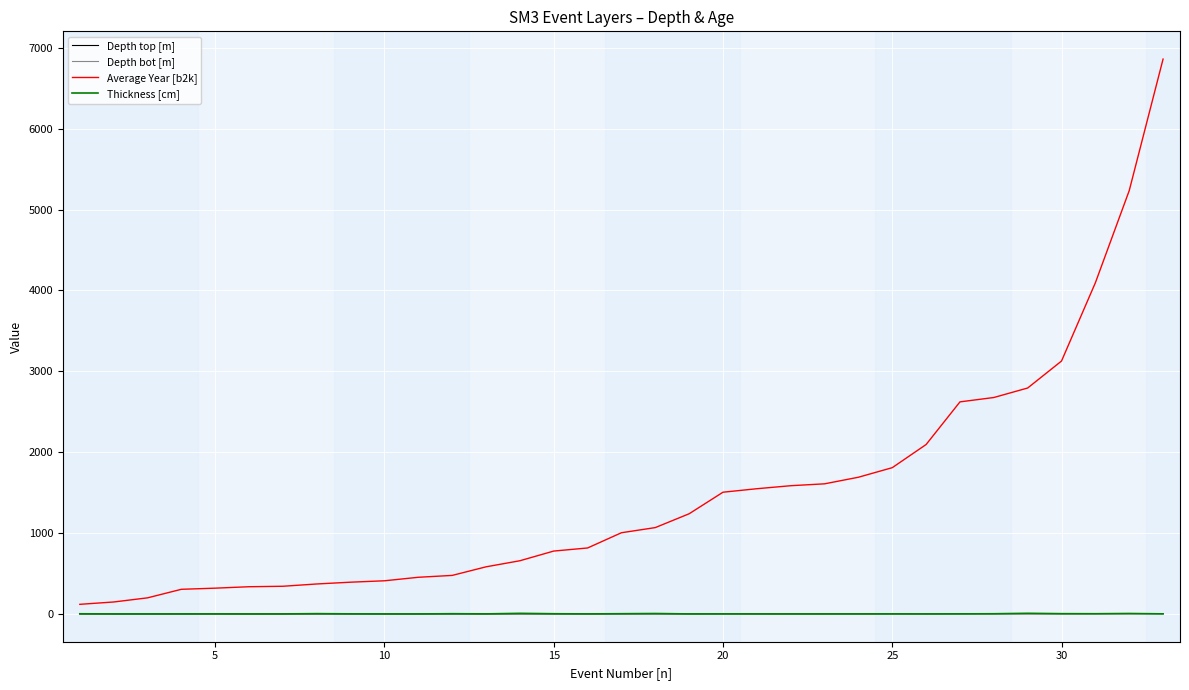

Which series has the largest total across all categories?

Average Year [b2k]